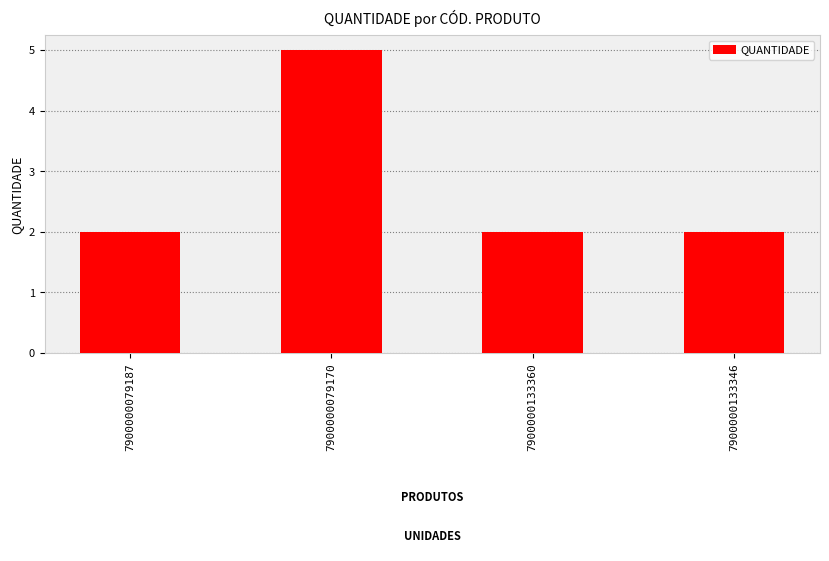

What is the value of the 4th bar from the left?

2